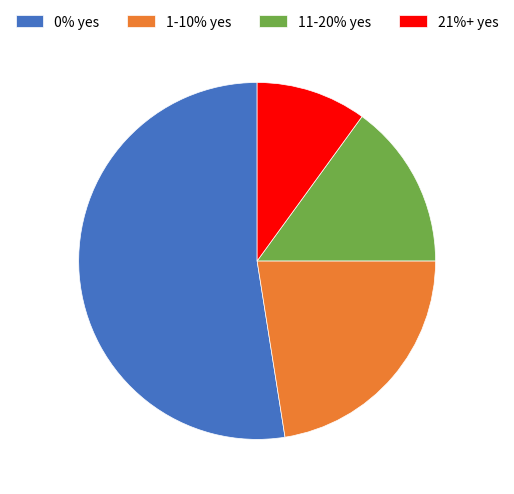

Is there a majority slice in this chart?

Yes